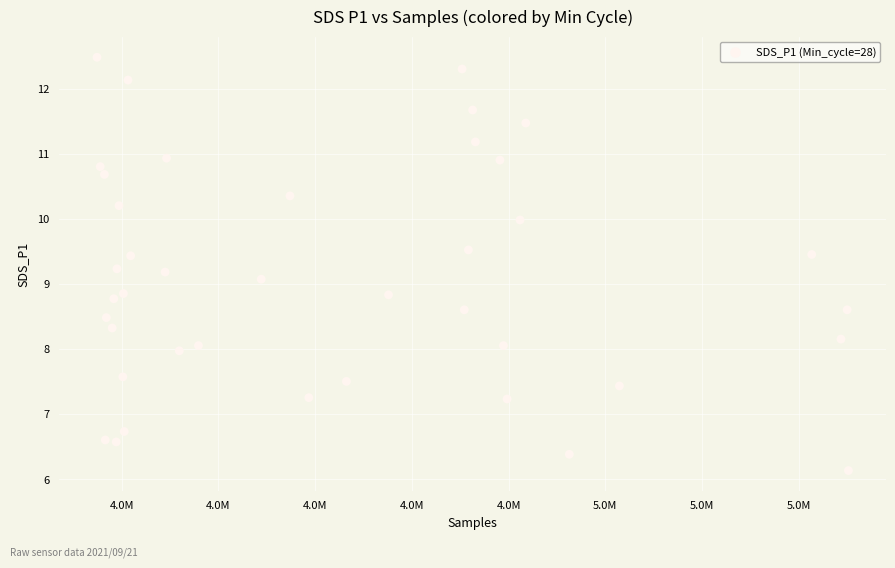

What is the range of X values (max minus min)?

38838.0